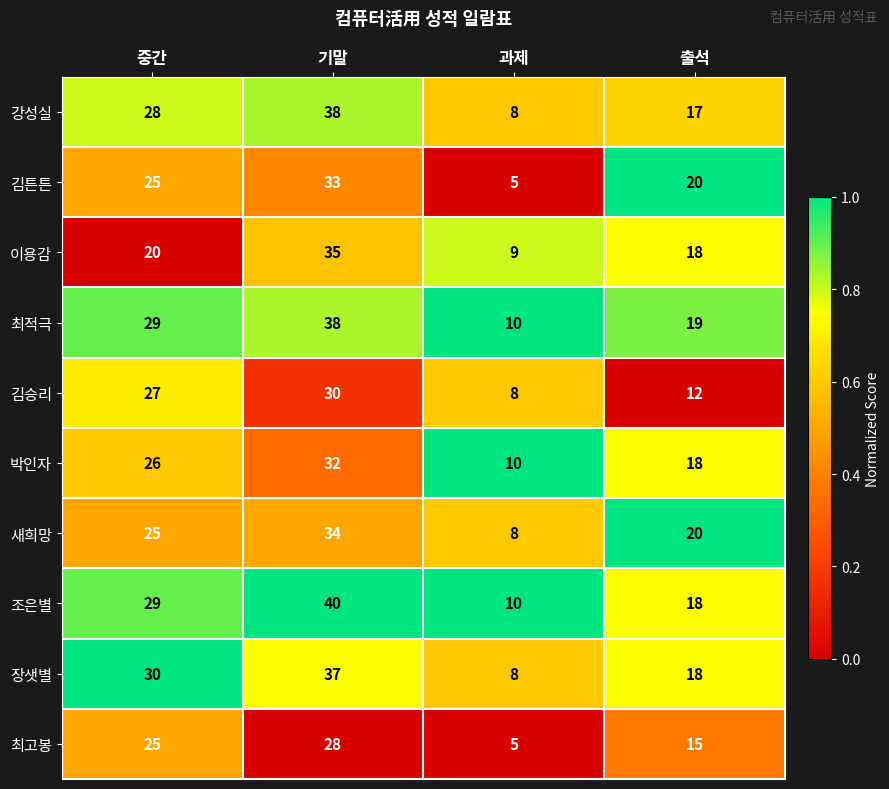

List the labels in order of 새희망 value, smallest first.

과제, 출석, 중간, 기말